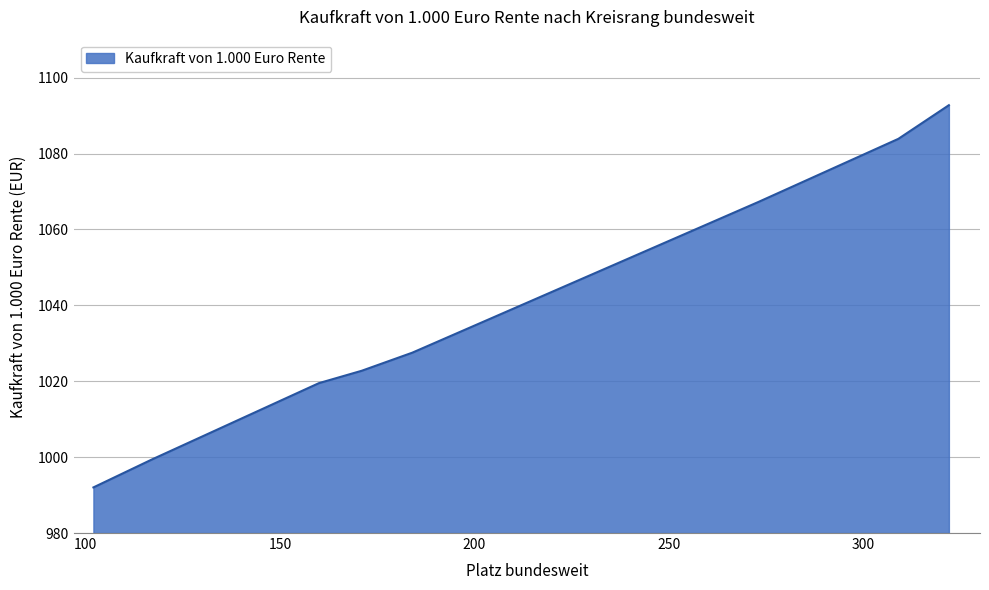

True or false: the data has more than 0 interior local peaks.

False